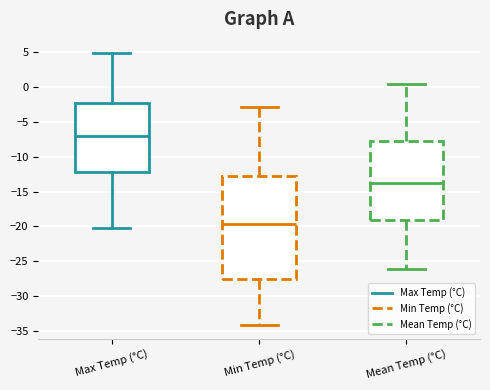

Reading left to right, read every box against the y-axis: the position of its median line, the range the box covers, and the ends of its whiskers. The values are not printed on the chart, so give them approximately, as read against the axis.

Max Temp (°C): median -7.0, box -12.0 to -2.5, whiskers -20.0 to 5.0
Min Temp (°C): median -19.5, box -27.5 to -12.5, whiskers -34.0 to -3.0
Mean Temp (°C): median -14.0, box -19.0 to -8.0, whiskers -26.0 to 0.5